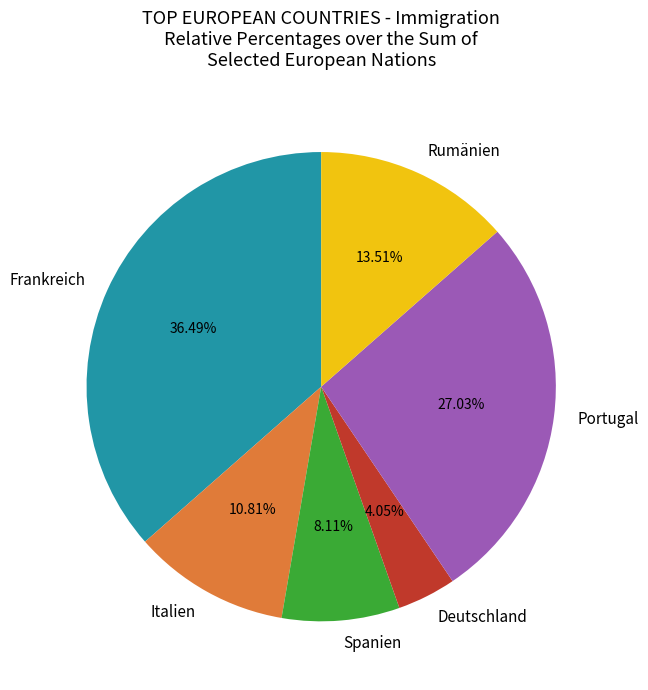

To the nearest percent, what is the average slice percentage?

17%